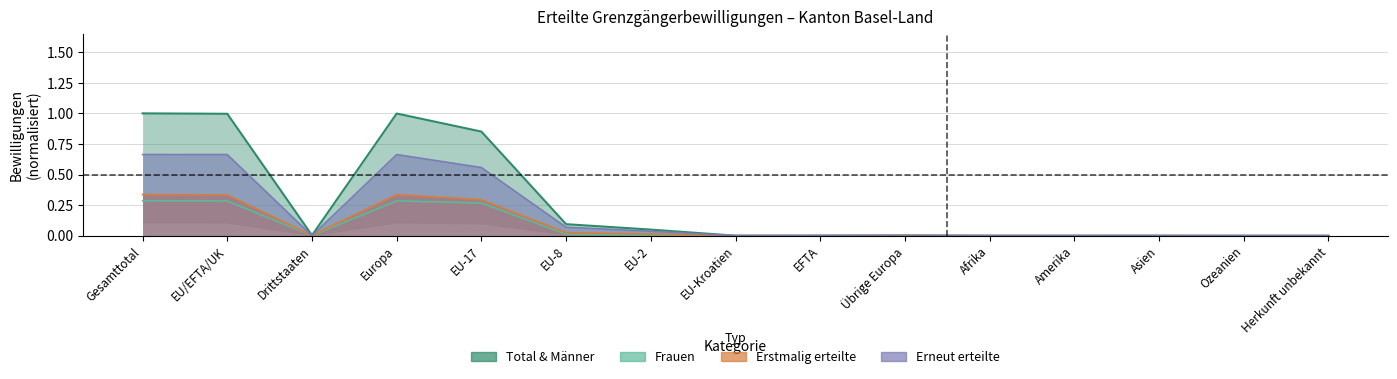

True or false: Männer and Total cross at least once.

False